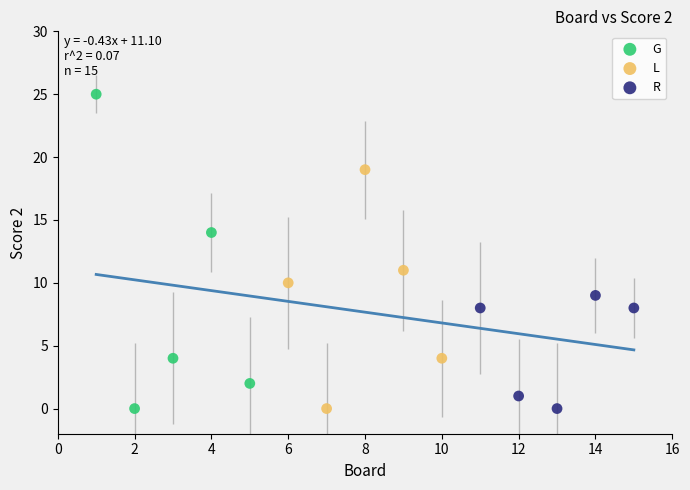

Which series reaches the maximum Y coordinate?

G